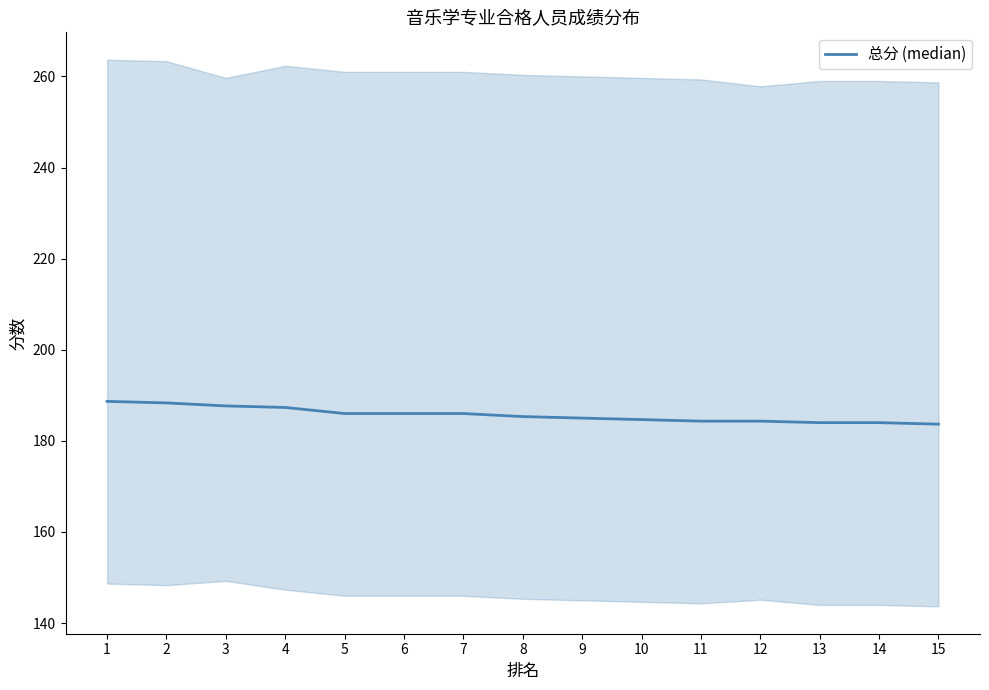

How many data points does each series have?

15